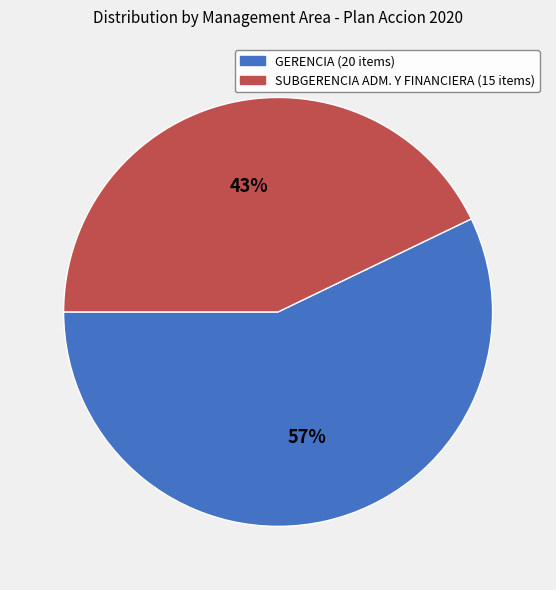

To the nearest percent, what is the difference between the largest and smallest slice percentages?

14%